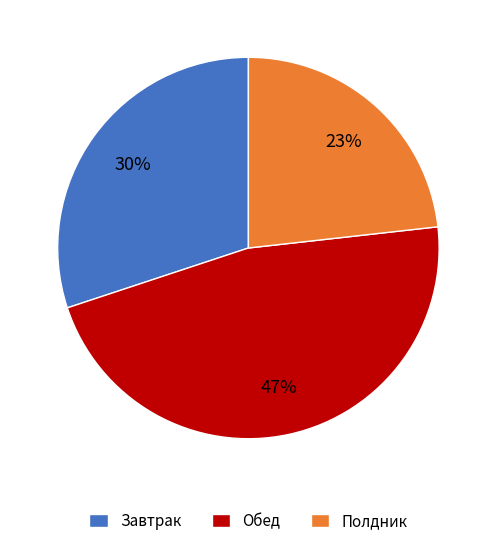

Is it true that Полдник is 14% of the pie?

False